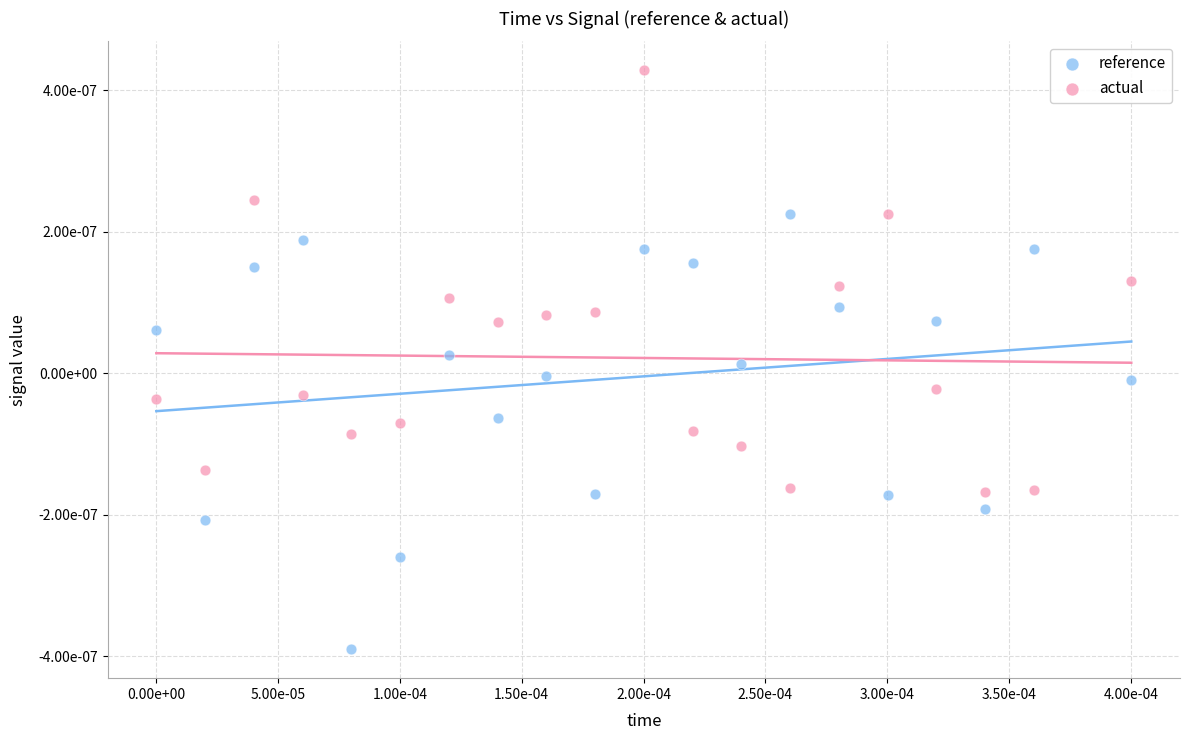

Which series has the largest Y range (max minus min)?

reference